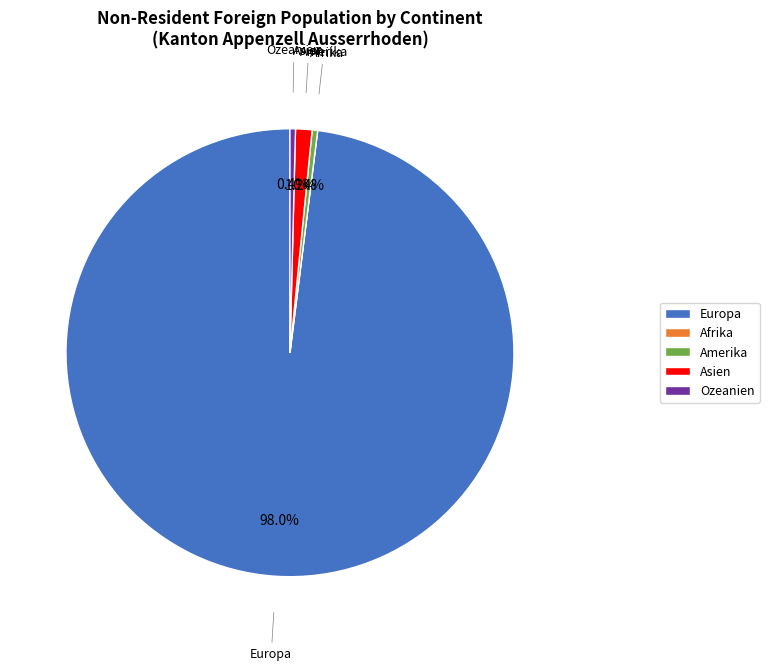

Is Europa the majority of the pie?

Yes